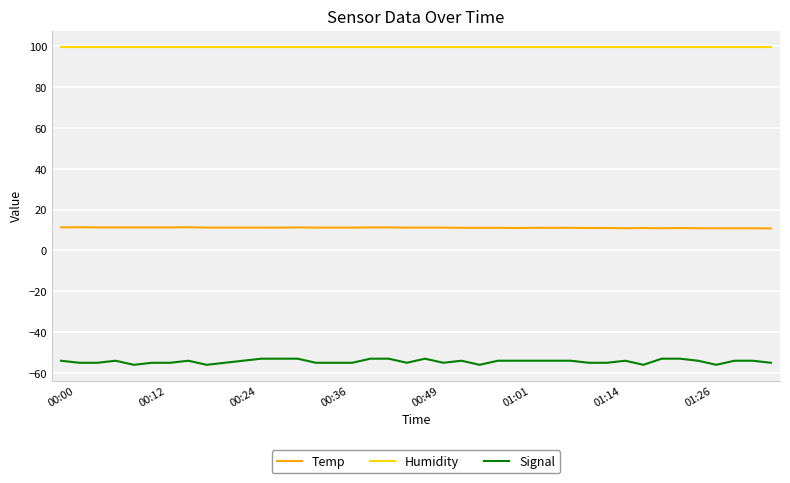

What are all the series names shown in the legend?

Temp, Humidity, Signal